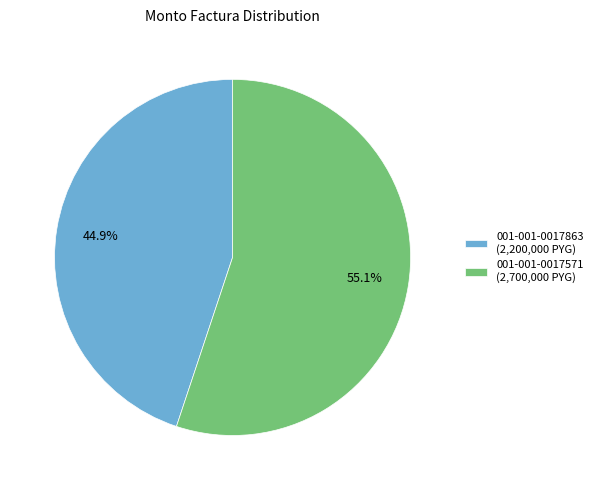

The 001-001-0017863 slice represents 45% of the pie. True or false?

True